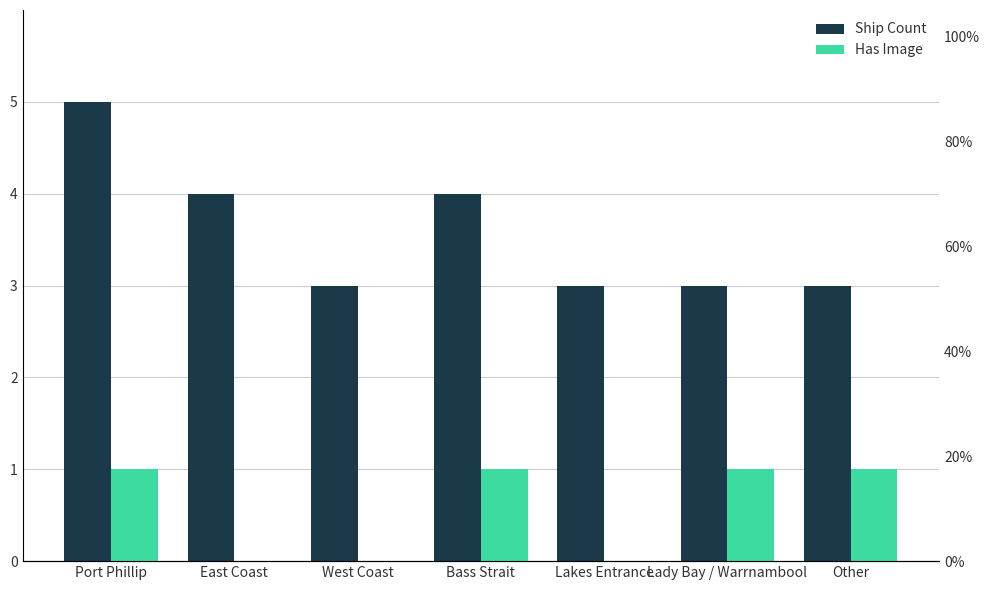

What is the sum of all Has Image values?

4